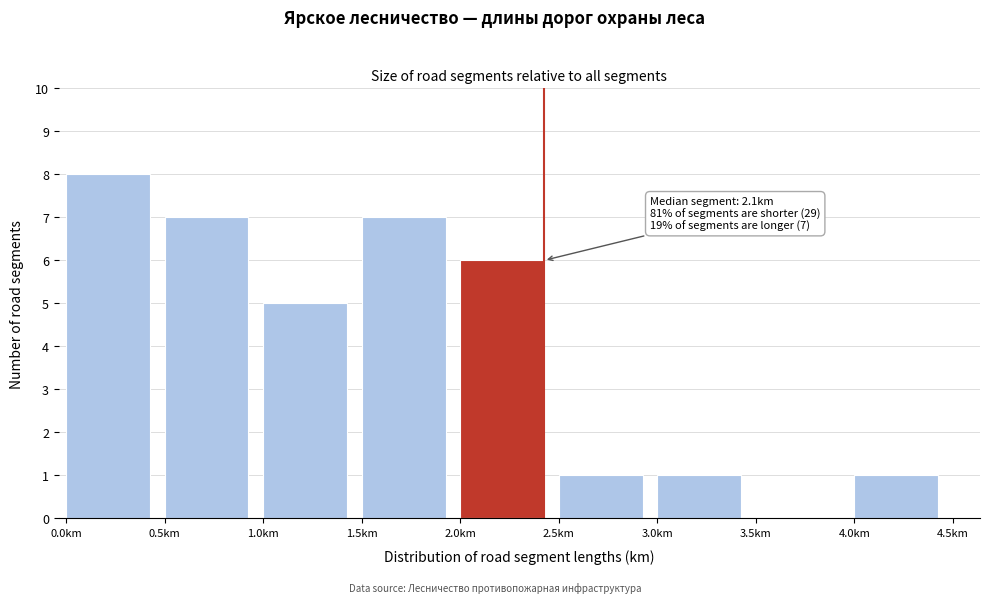

Reading left to right, extract all data points from this chart.

0.0km=8	0.5km=7	1.0km=5	1.5km=7	2.0km=6	2.5km=1	3.0km=1	3.5km=0	4.0km=1